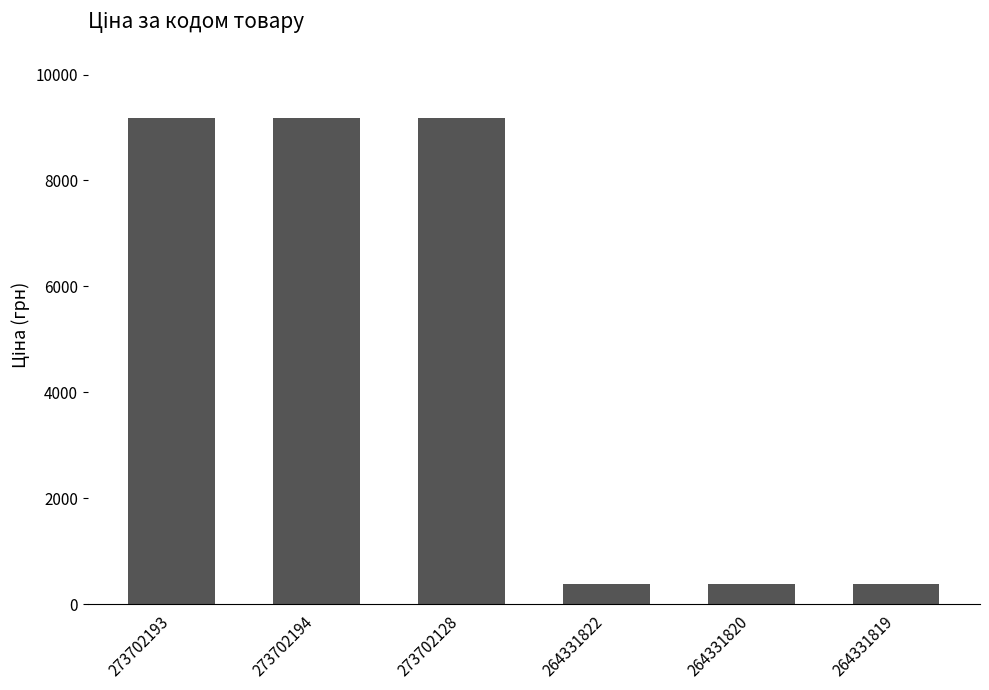

Read the value at 264331820.

371.4